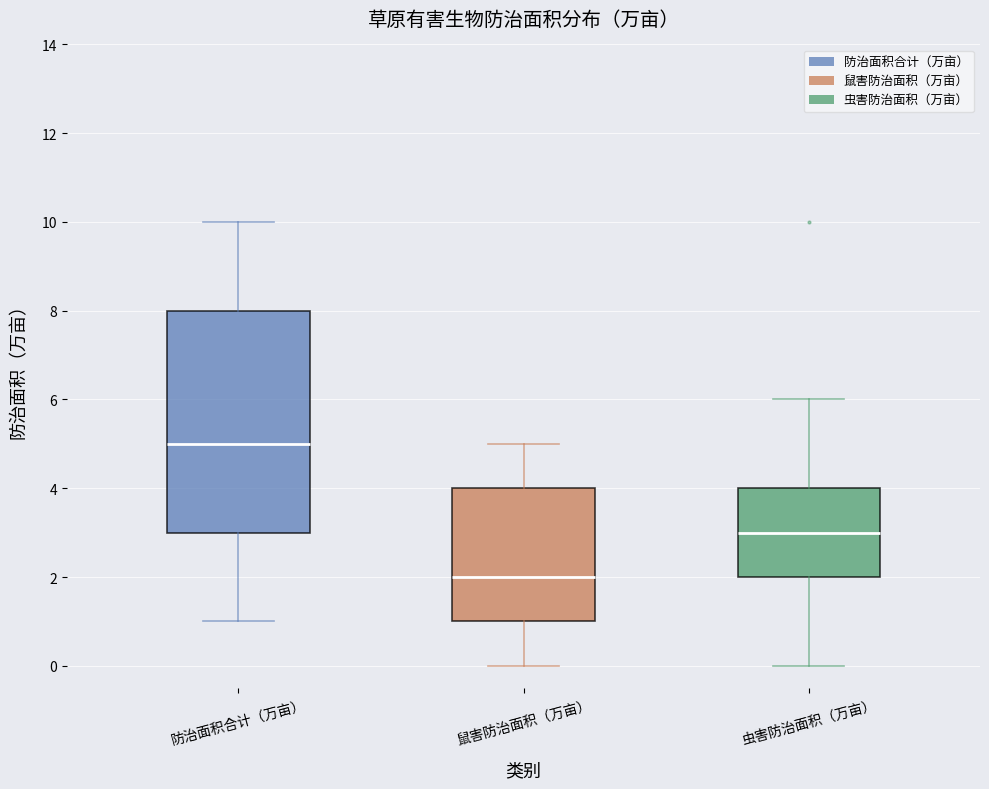

Comparing the boxes themselves (not the whiskers), which one is the tallest?

防治面积合计（万亩）